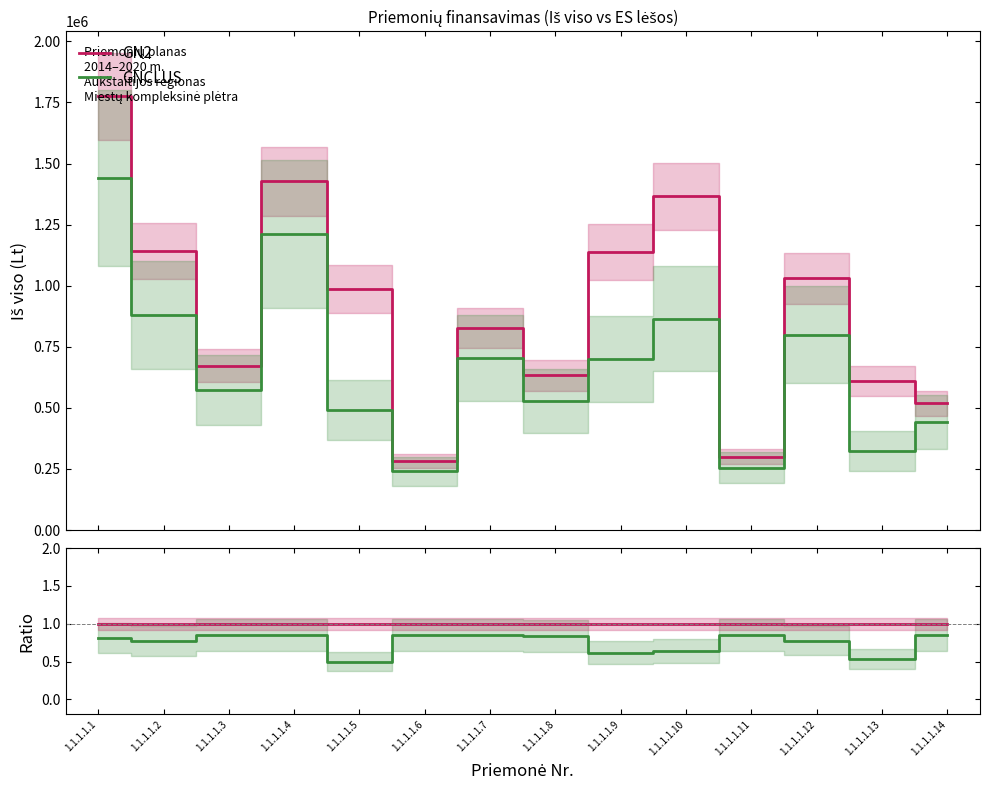

At how many categories does at least one series exceed 0?

14